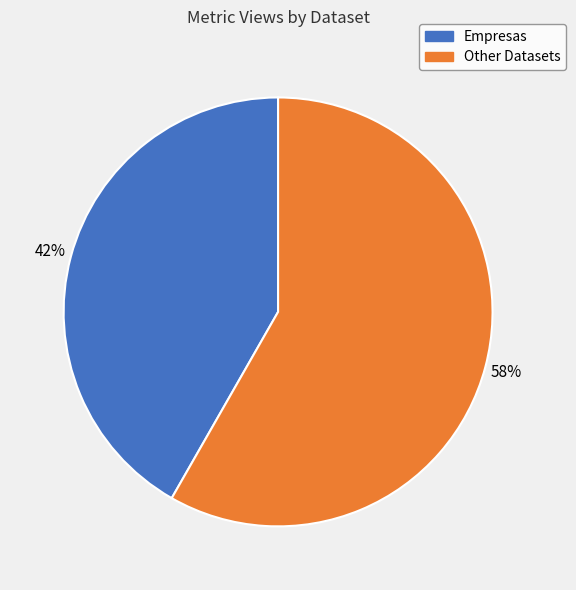

Is there any slice that represents more than half of the pie?

Yes